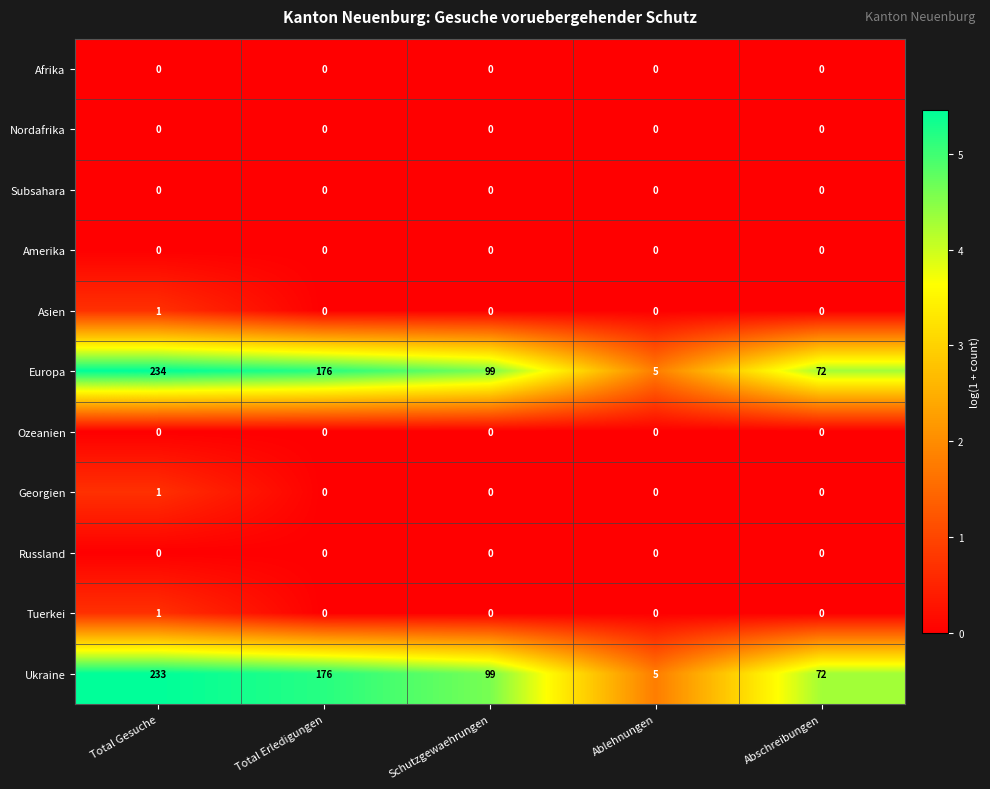

Which series has the widest spread of values?

Europa